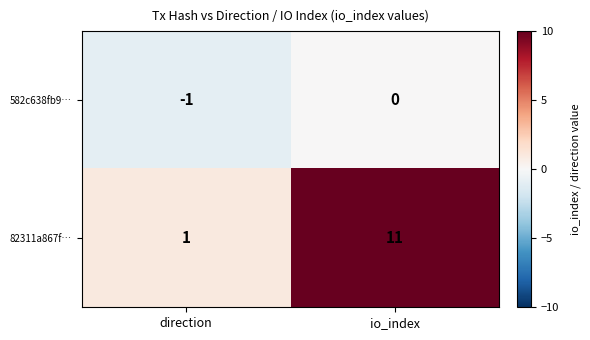

What is the spread (max minus min) of values at direction?

2